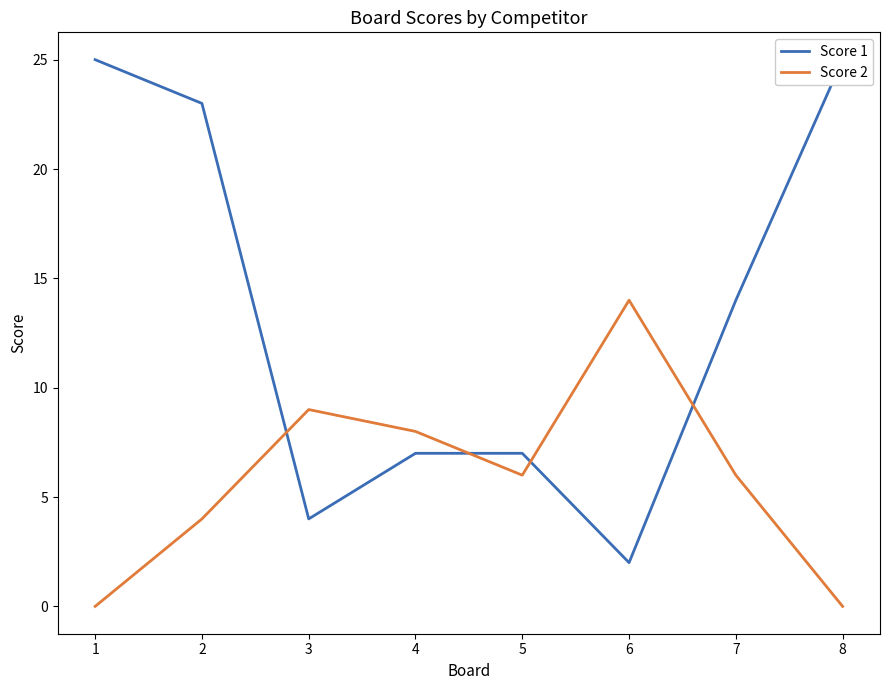

Which series ends up on top after the final intersection of Score 1 and Score 2?

Score 1